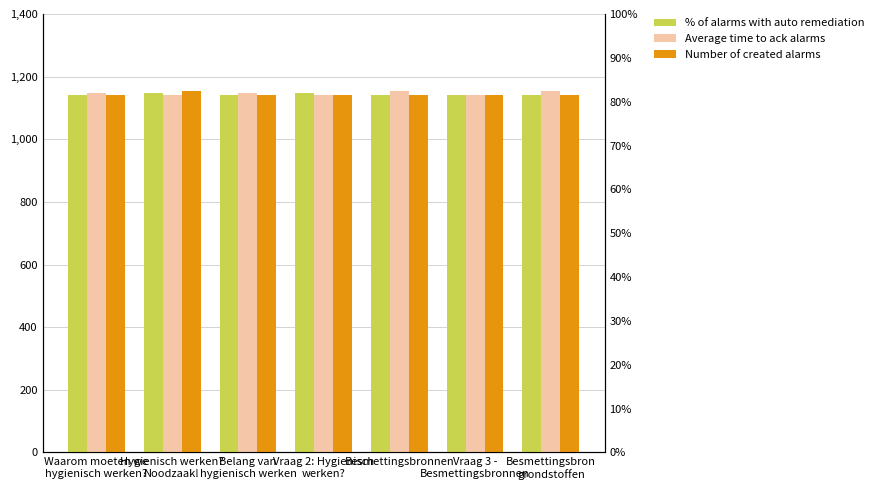

Which series has the largest total across all categories?

Average time to ack alarms